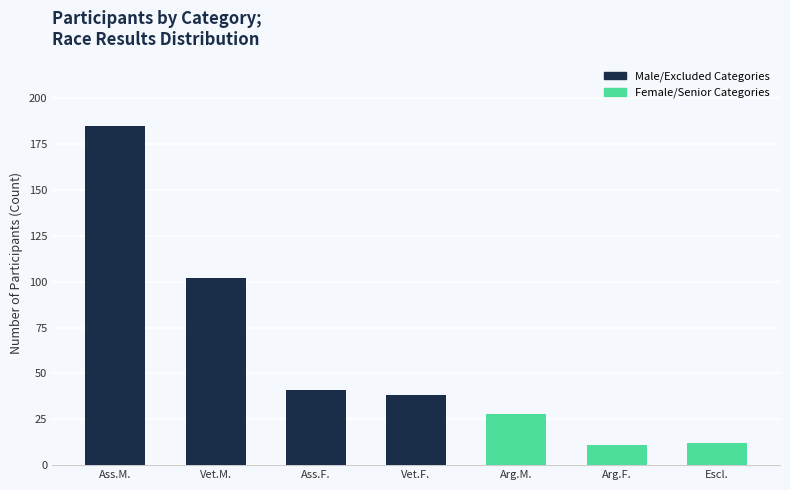

How many series are shown in this chart?

1